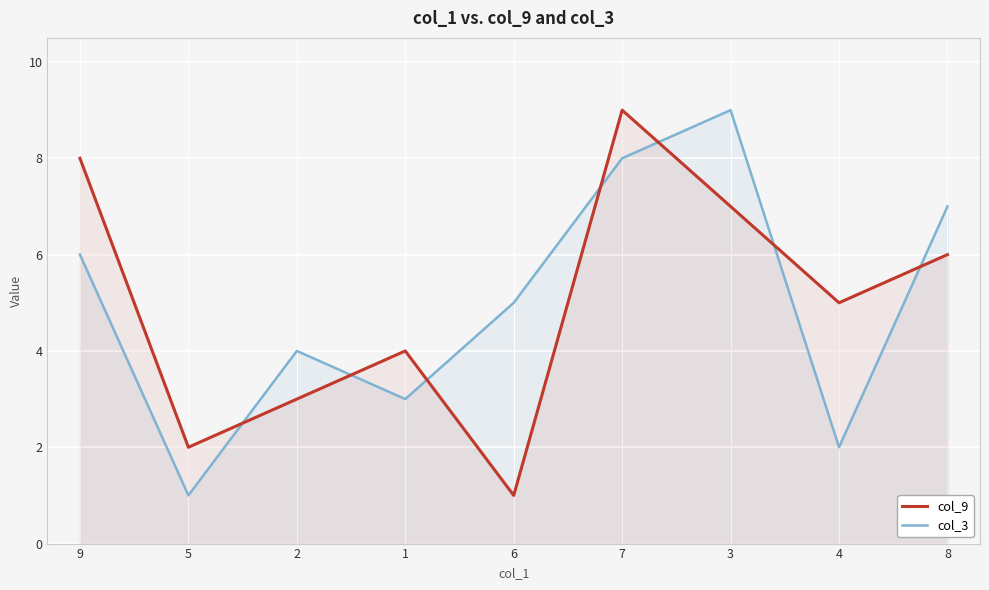

True or false: col_3 and col_9 cross at least once.

True